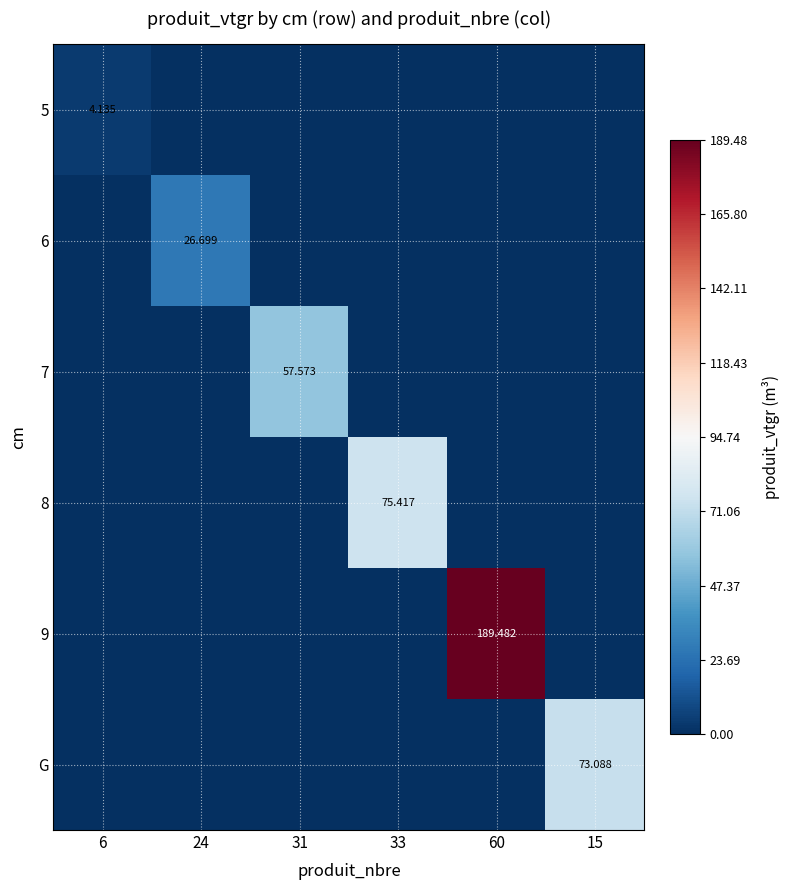

What is the highest value of the 7 series?

57.6